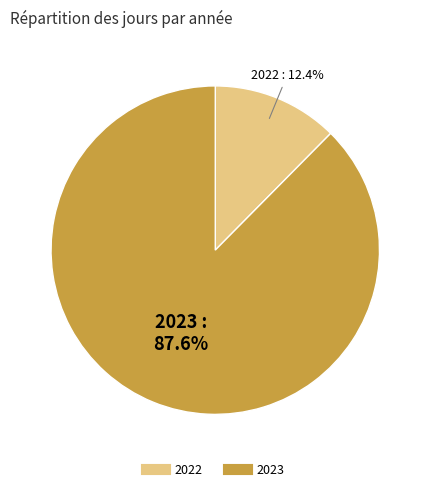

Count the number of slices in the pie.

2